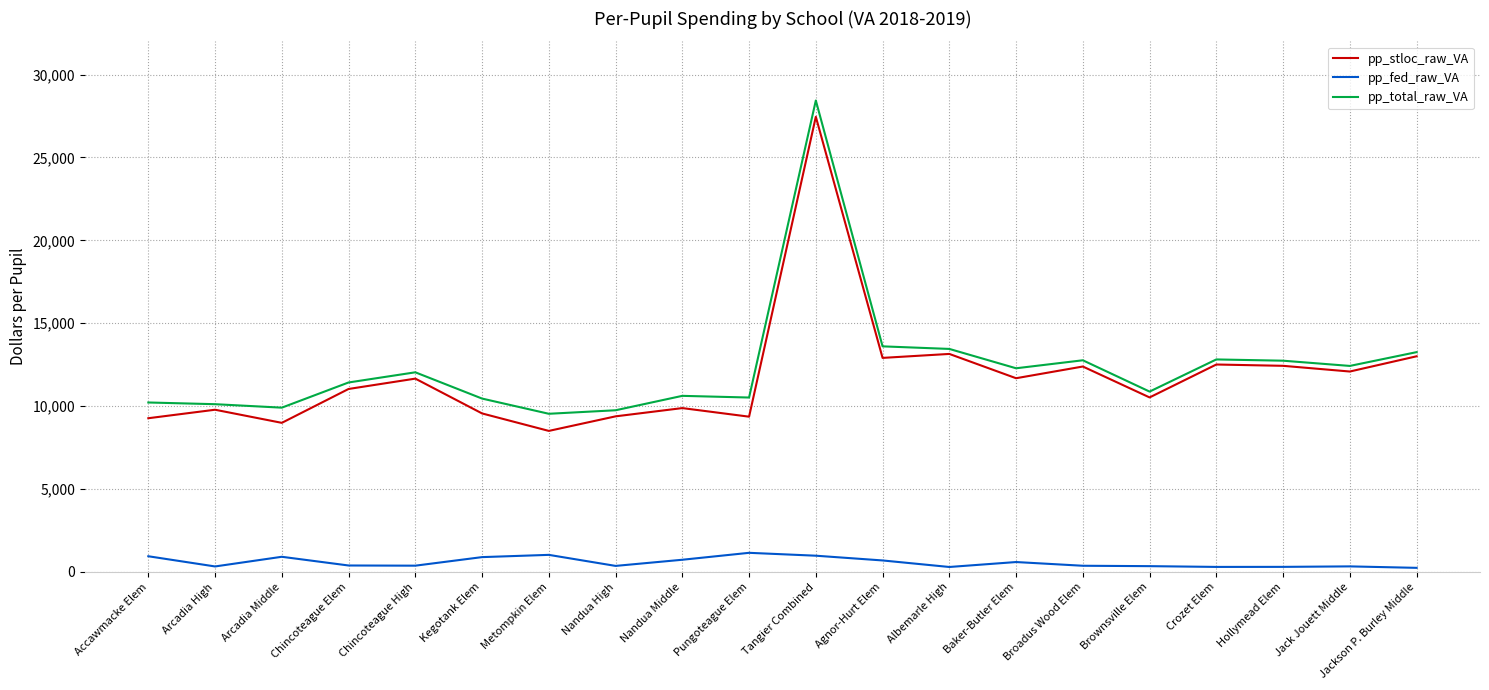

At which category does pp_fed_raw_VA reach its first local valley?

Arcadia High